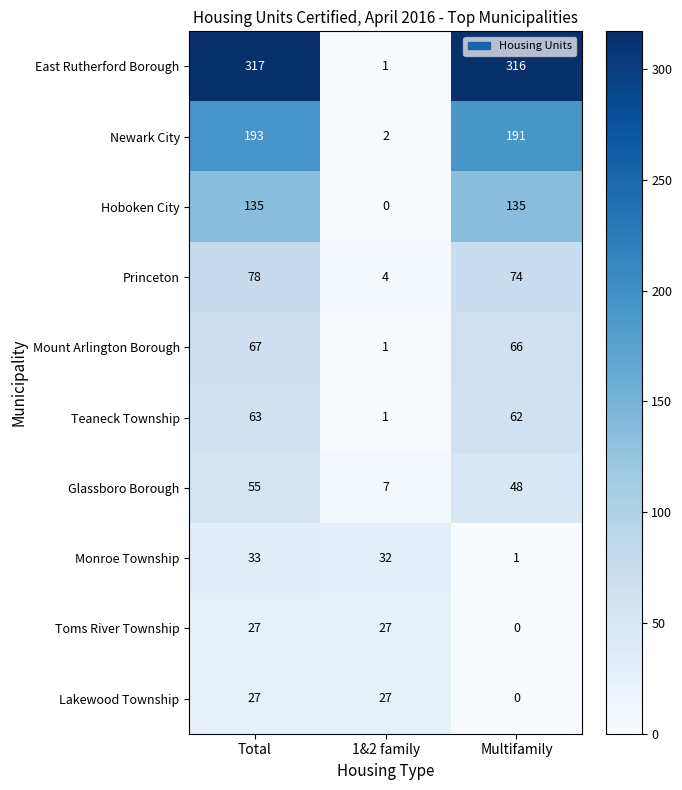

Which category has the highest value across all series?

Total